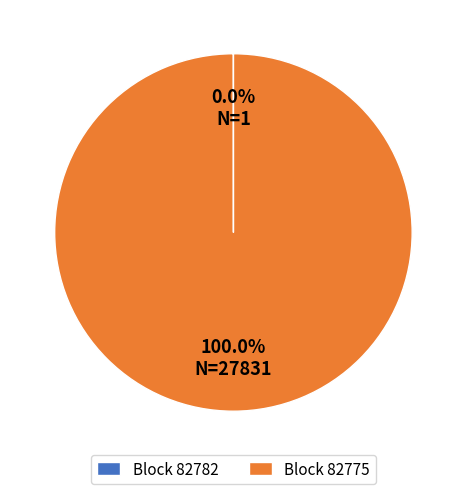

Is there any slice that represents more than half of the pie?

Yes